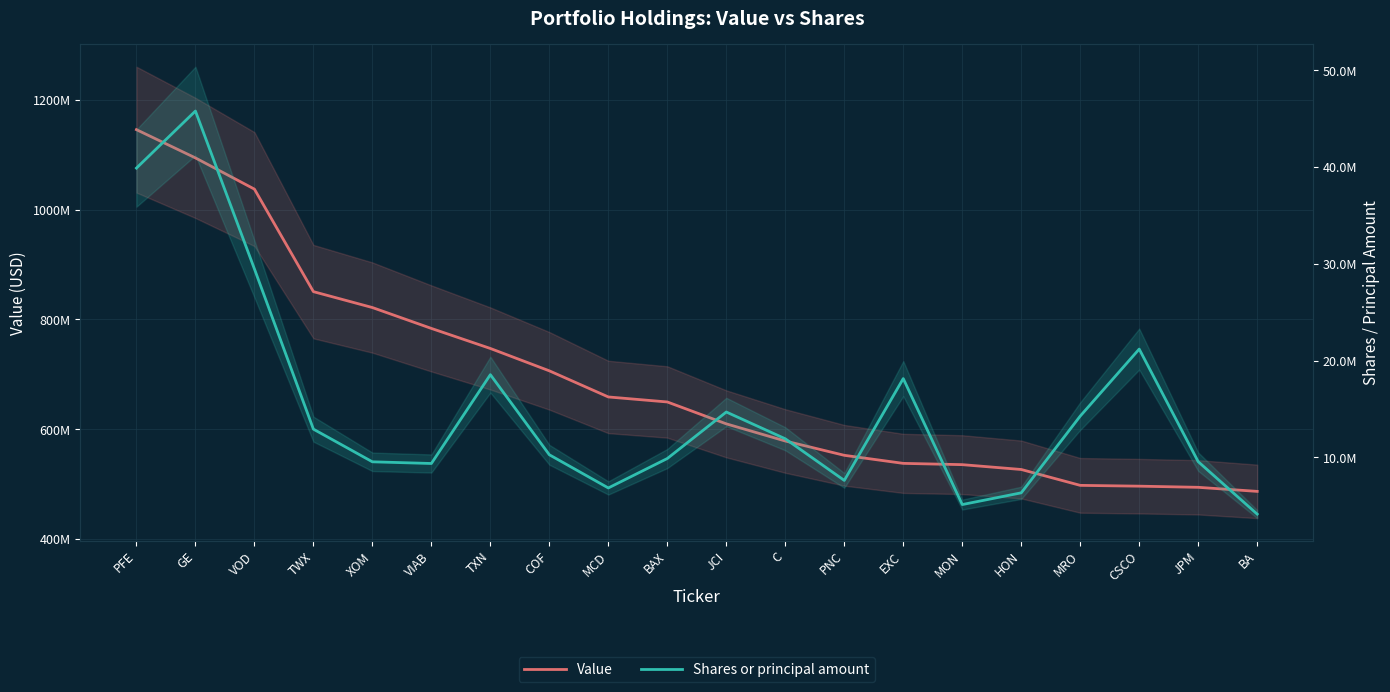

Count the number of categories in the chart.

20